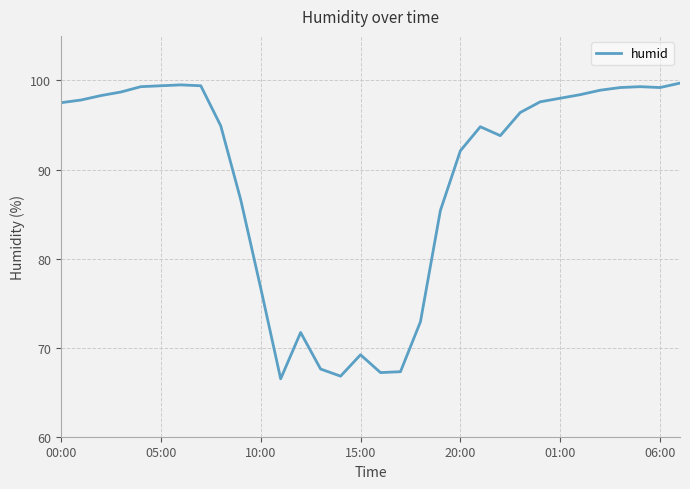

What is the greatest value displayed?

99.7